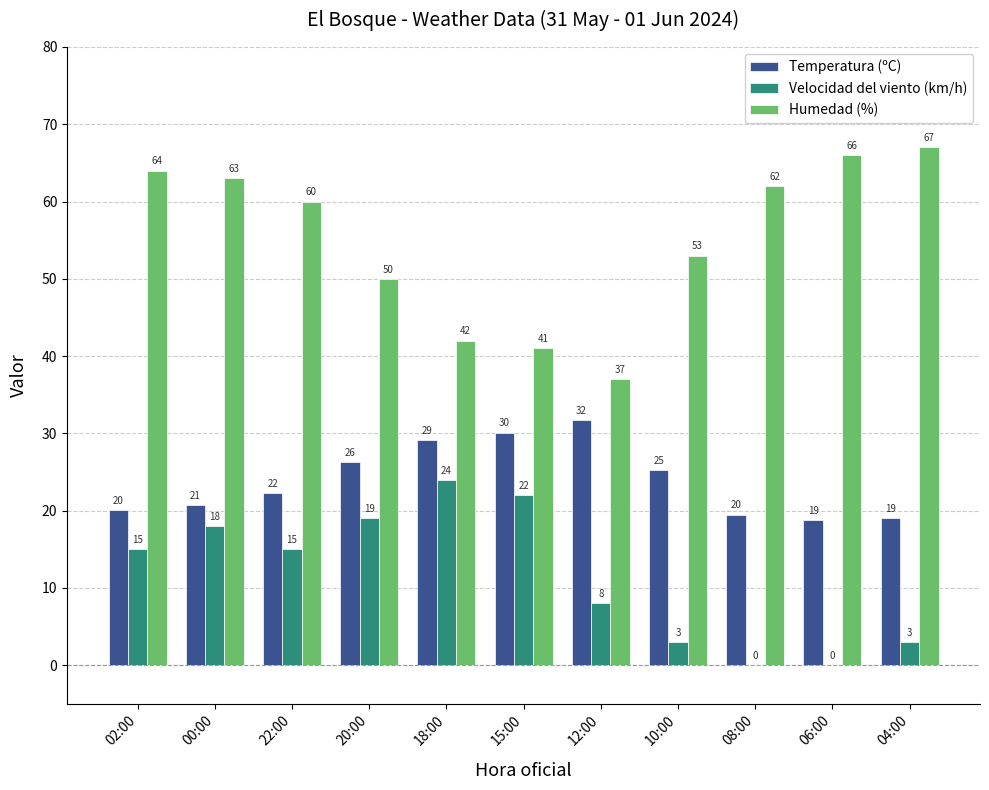

Count the number of data series in this chart.

3